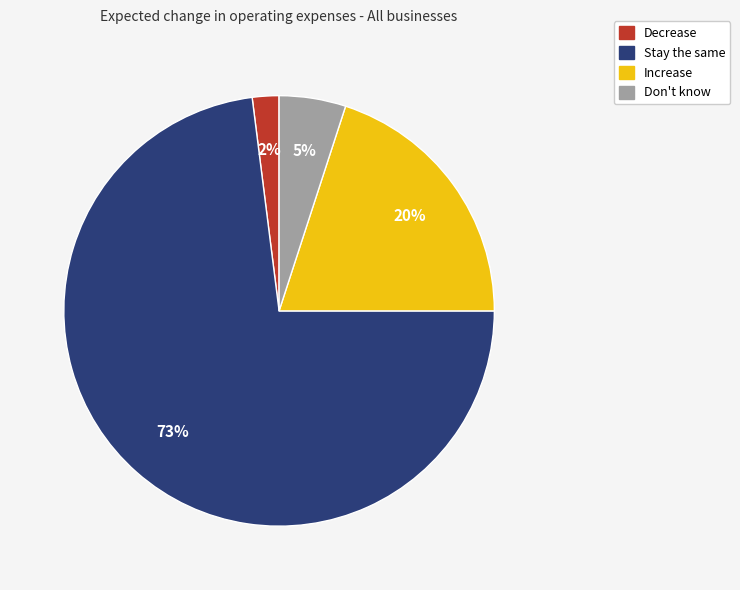

Which has a higher value, Increase or Don't know?

Increase